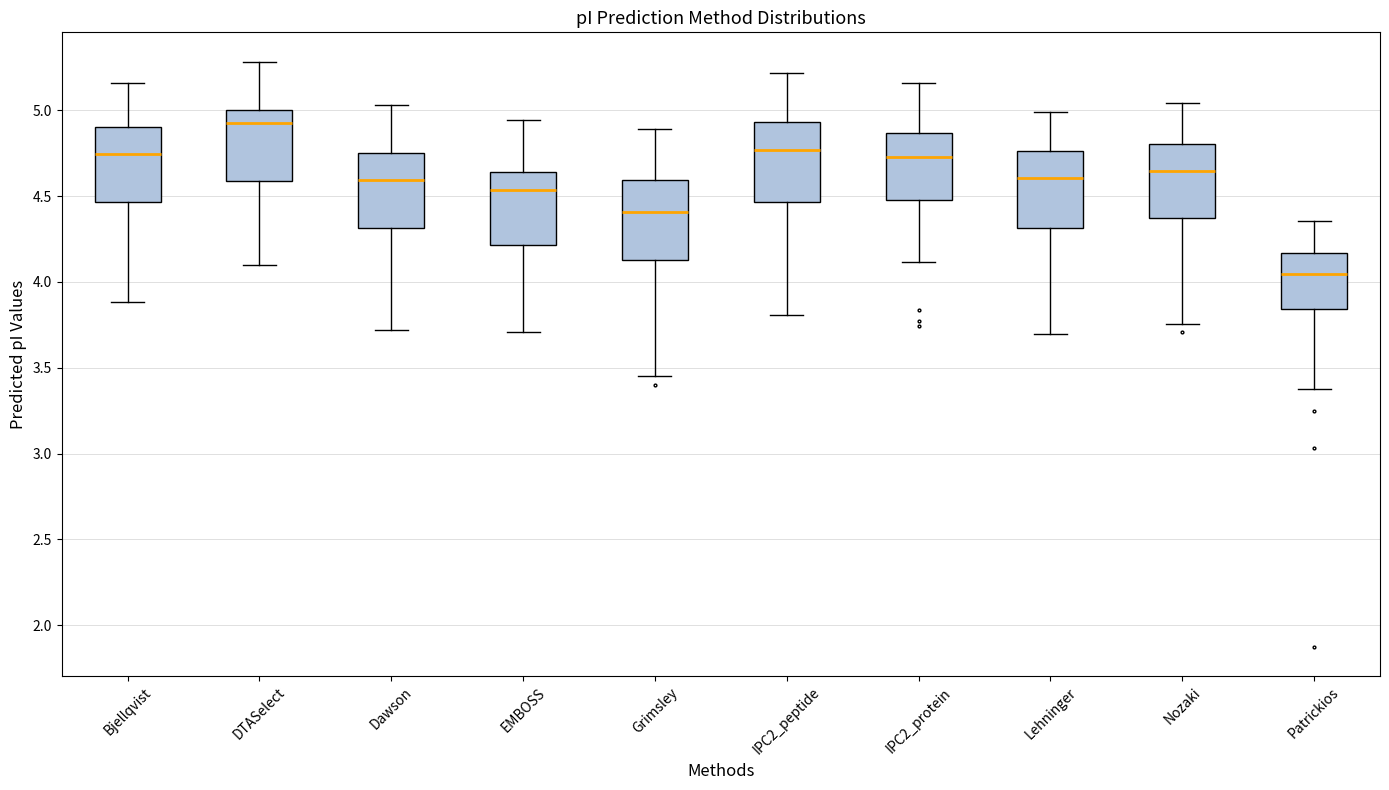

Reading left to right, read every box against the y-axis: the position of its median line, the range the box covers, and the ends of its whiskers. The values are not printed on the chart, so give them approximately, as read against the axis.

Bjellqvist: median 4.75, box 4.45 to 4.90, whiskers 3.90 to 5.15
DTASelect: median 4.95, box 4.60 to 5.00, whiskers 4.10 to 5.30
Dawson: median 4.60, box 4.30 to 4.75, whiskers 3.70 to 5.05
EMBOSS: median 4.55, box 4.20 to 4.65, whiskers 3.70 to 4.95
Grimsley: median 4.40, box 4.15 to 4.60, whiskers 3.45 to 4.90
IPC2_peptide: median 4.75, box 4.45 to 4.95, whiskers 3.80 to 5.20
IPC2_protein: median 4.75, box 4.50 to 4.85, whiskers 4.10 to 5.15
Lehninger: median 4.60, box 4.30 to 4.75, whiskers 3.70 to 5.00
Nozaki: median 4.65, box 4.35 to 4.80, whiskers 3.75 to 5.05
Patrickios: median 4.05, box 3.85 to 4.15, whiskers 3.40 to 4.35